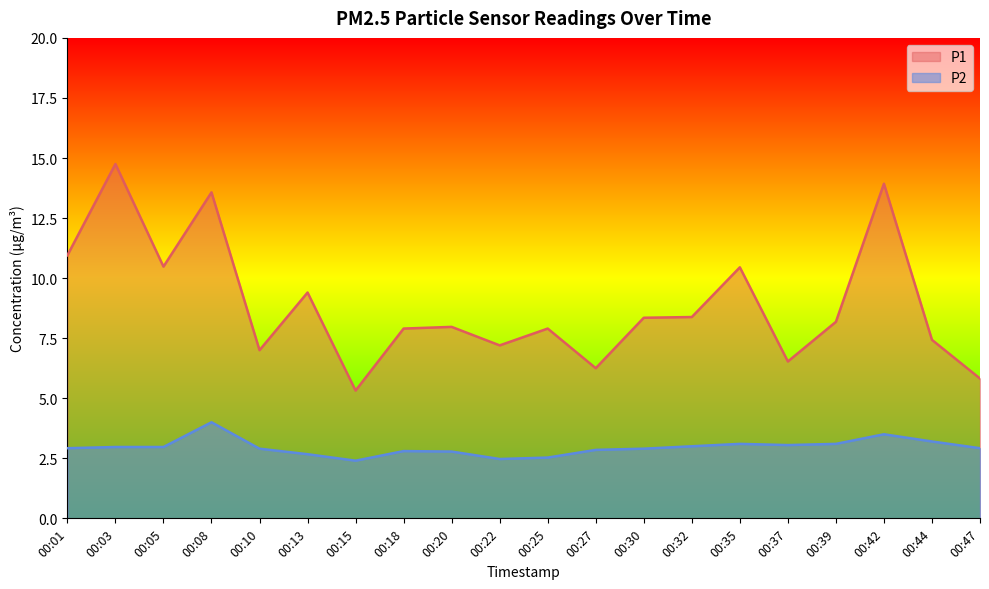

The value of P2 at 00:13 is 2.7. True or false?

True